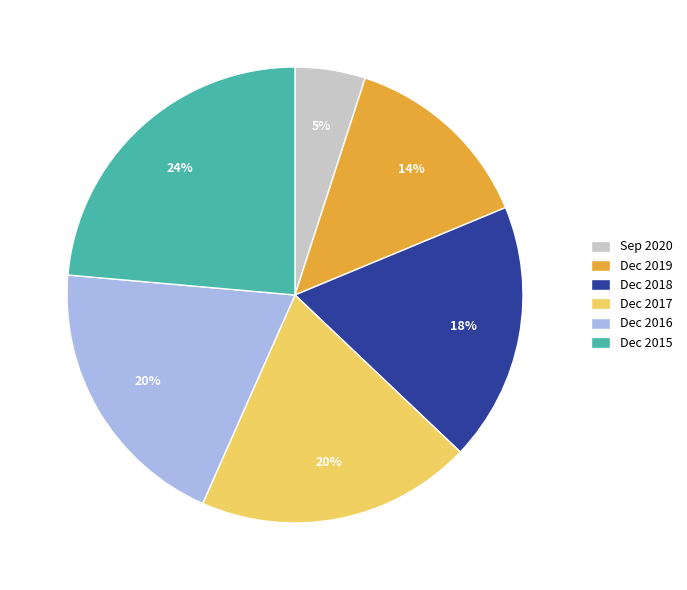

To the nearest percent, what portion does Sep 2020 represent?

5%